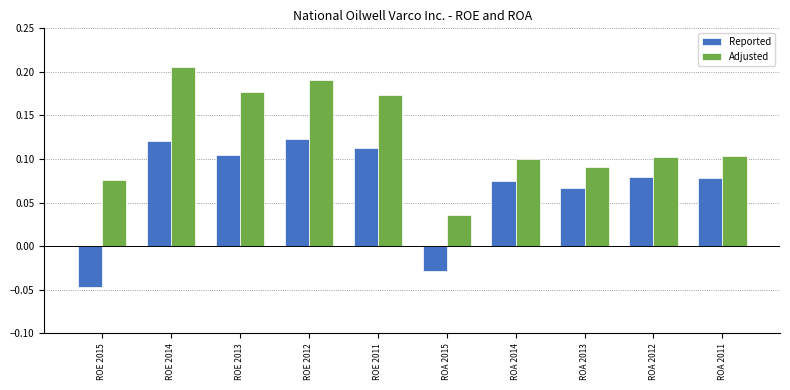

Between ROE 2015 and ROA 2011, which series saw the biggest shift?

Reported